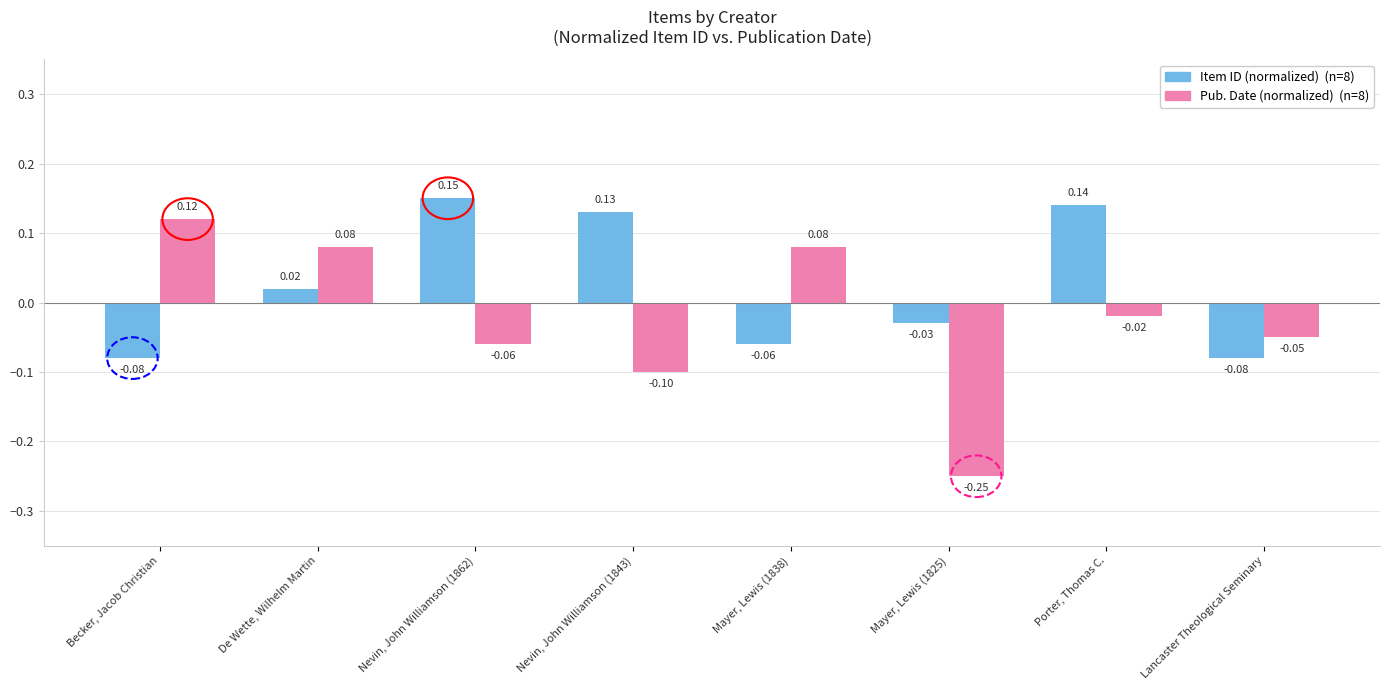

How many data points does each series have?

8